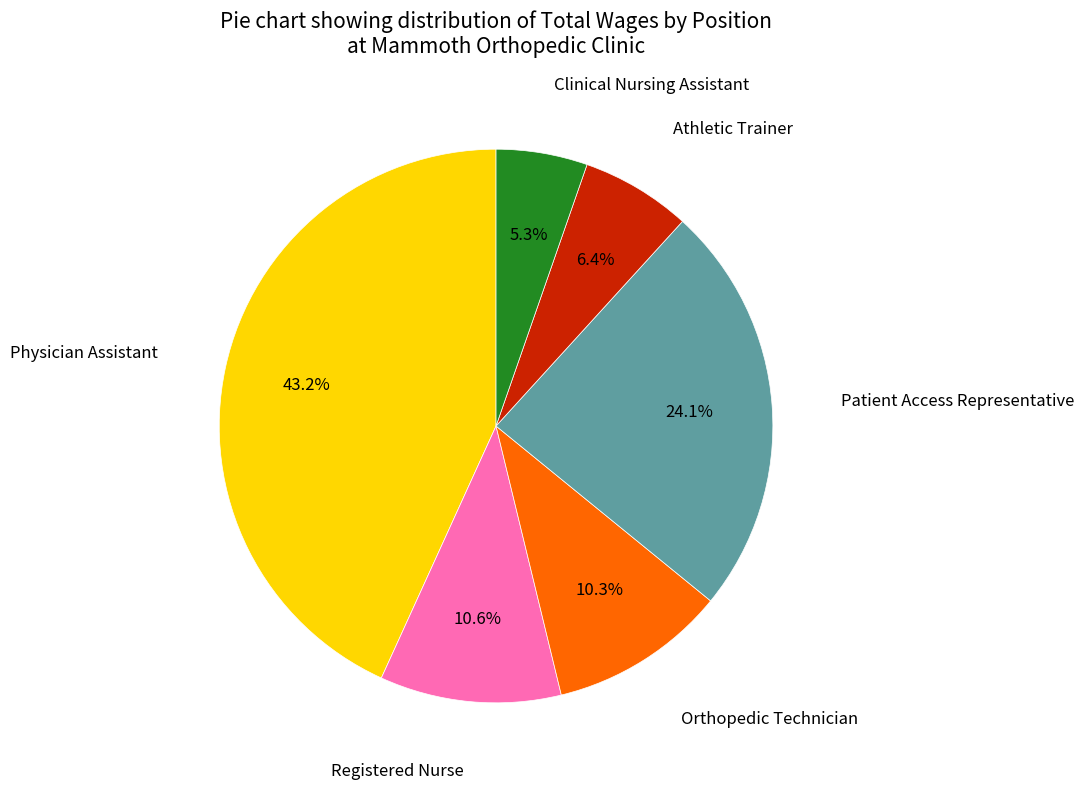

Is there a majority slice in this chart?

No